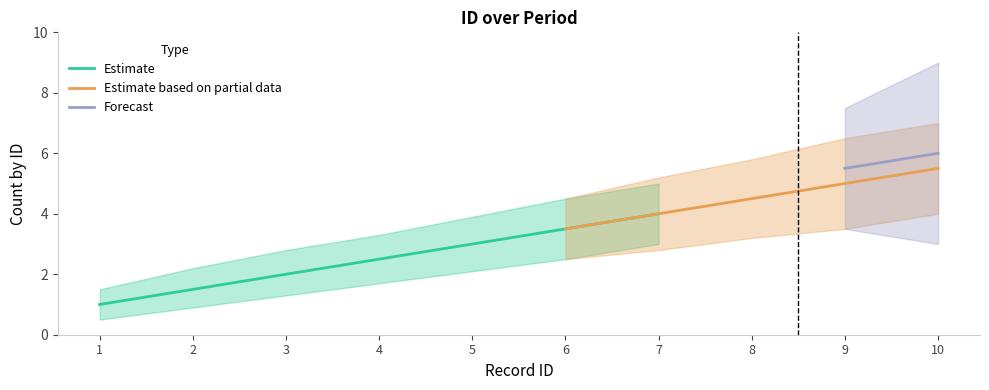

The Forecast series shows 4 at 7. True or false?

False